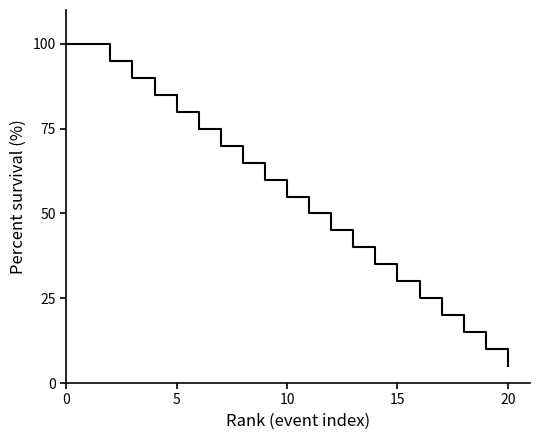

What is the average value?

55